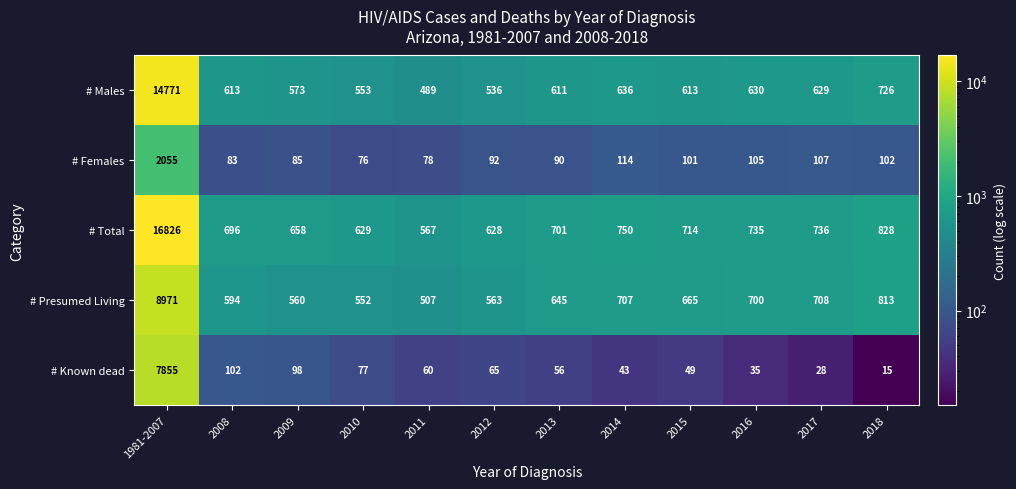

At which label does # Known dead reach its peak?

1981-2007